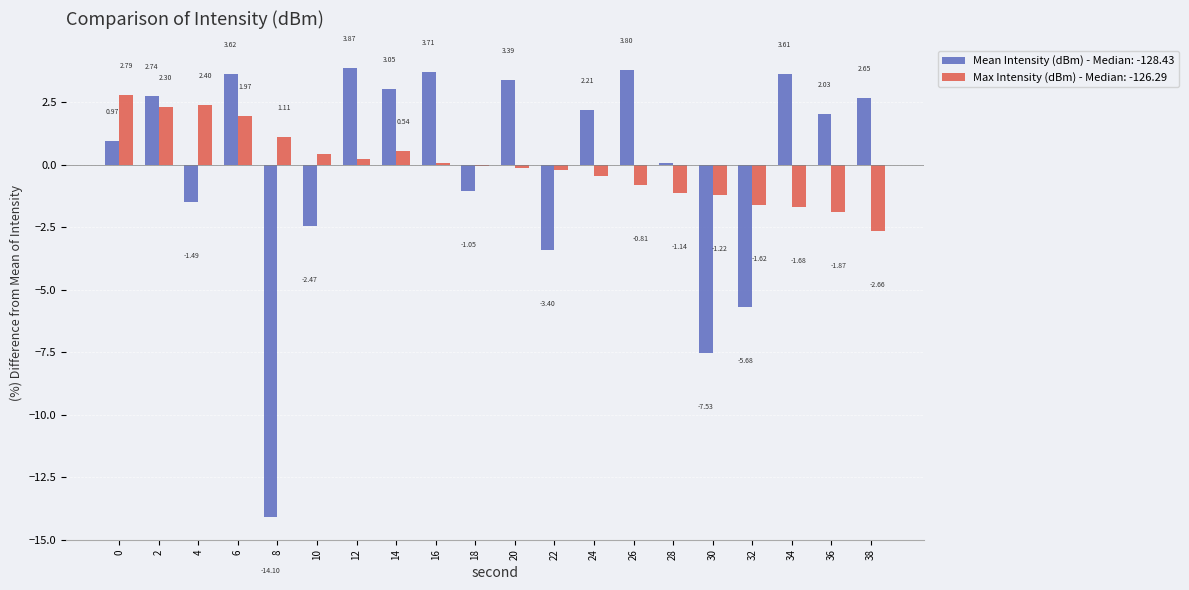

Between 14 and 24, which series saw the biggest shift?

Max Intensity (dBm) - Median: -126.29